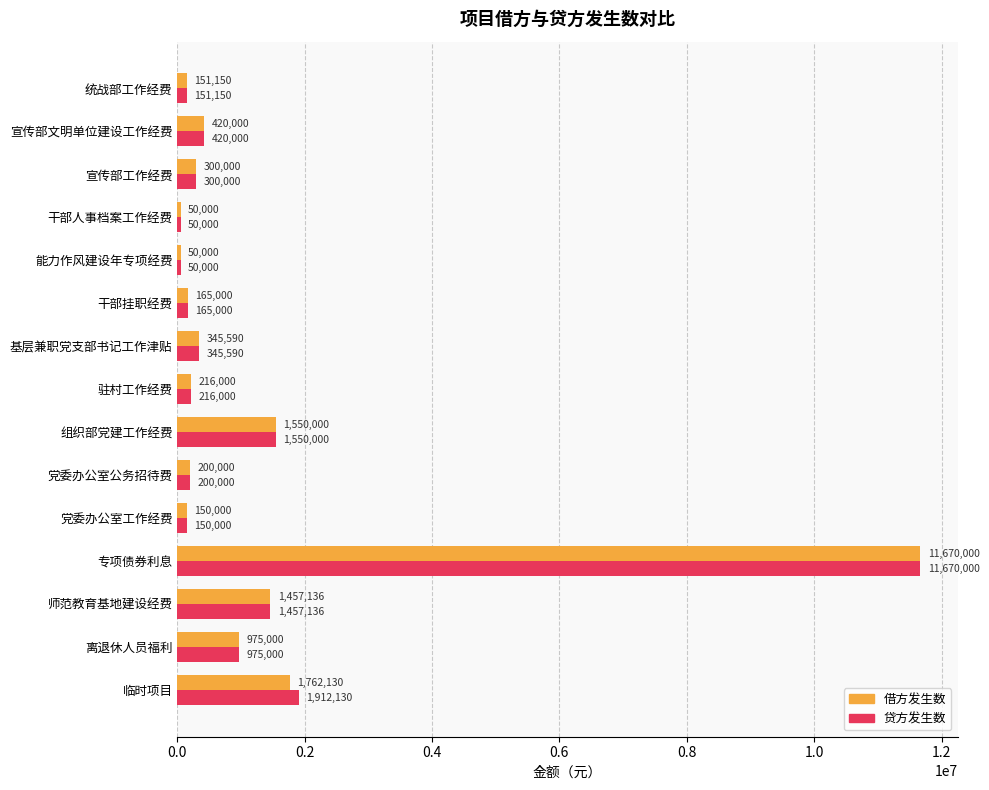

At which label is 借方发生数 closest to 5860000?

临时项目